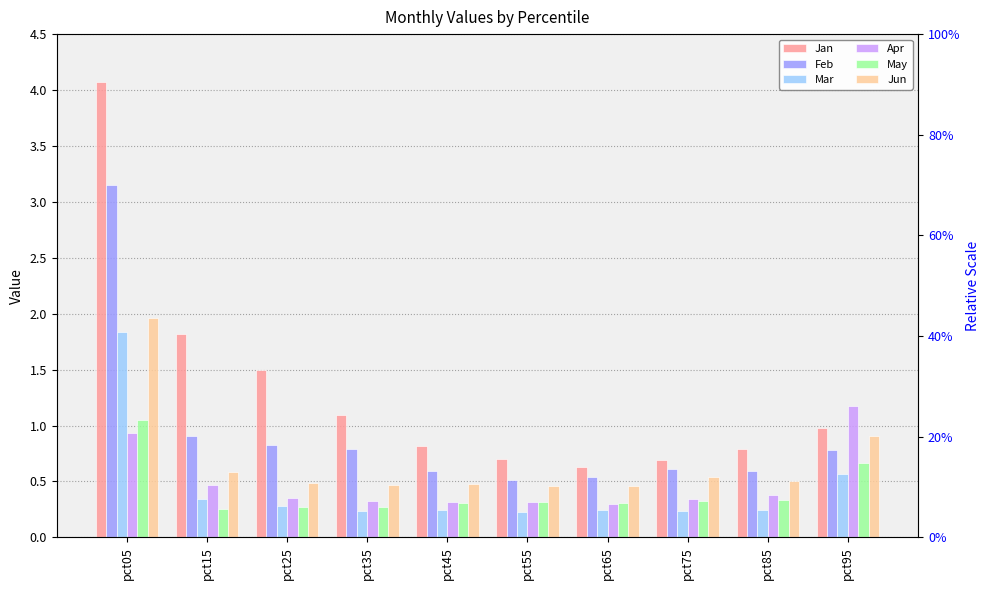

What is the greatest value displayed?

4.1